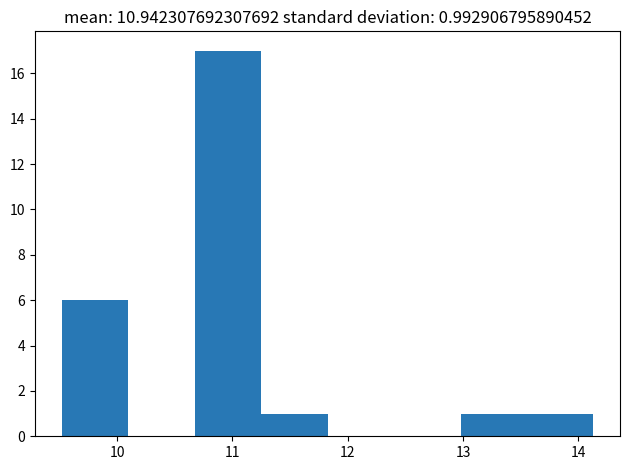

Which range on the x-axis has the tallest bar?

10.7 to 11.2